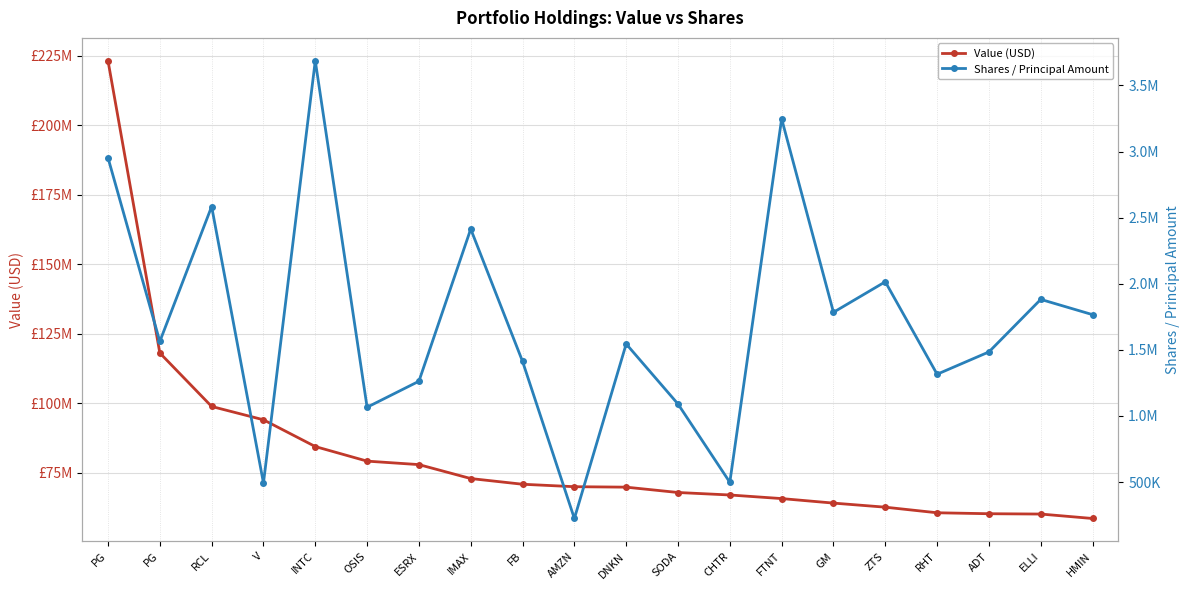

Reading left to right, transcribe all the data shown in this chart.

Value (USD): PG=223255000	PG=118164000	RCL=98929000	V=94135000	INTC=84510000	OSIS=79266000	ESRX=78017000	IMAX=73002000	FB=70955000	AMZN=70070000	DNKN=69907000	SODA=67983000	CHTR=67092000	FTNT=65798000	GM=64173000	ZTS=62706000	RHT=60693000	ADT=60352000	ELLI=60235000	HMIN=58638000
Shares / Principal Amount: PG=2953500	PG=1563219	RCL=2584346	V=492598	INTC=3687000	OSIS=1065690	ESRX=1262415	IMAX=2414078	FB=1412603	AMZN=224122	DNKN=1544557	SODA=1090088	CHTR=497861	FTNT=3247703	GM=1784058	ZTS=2014961	RHT=1315412	ADT=1484305	ELLI=1881749	HMIN=1766211